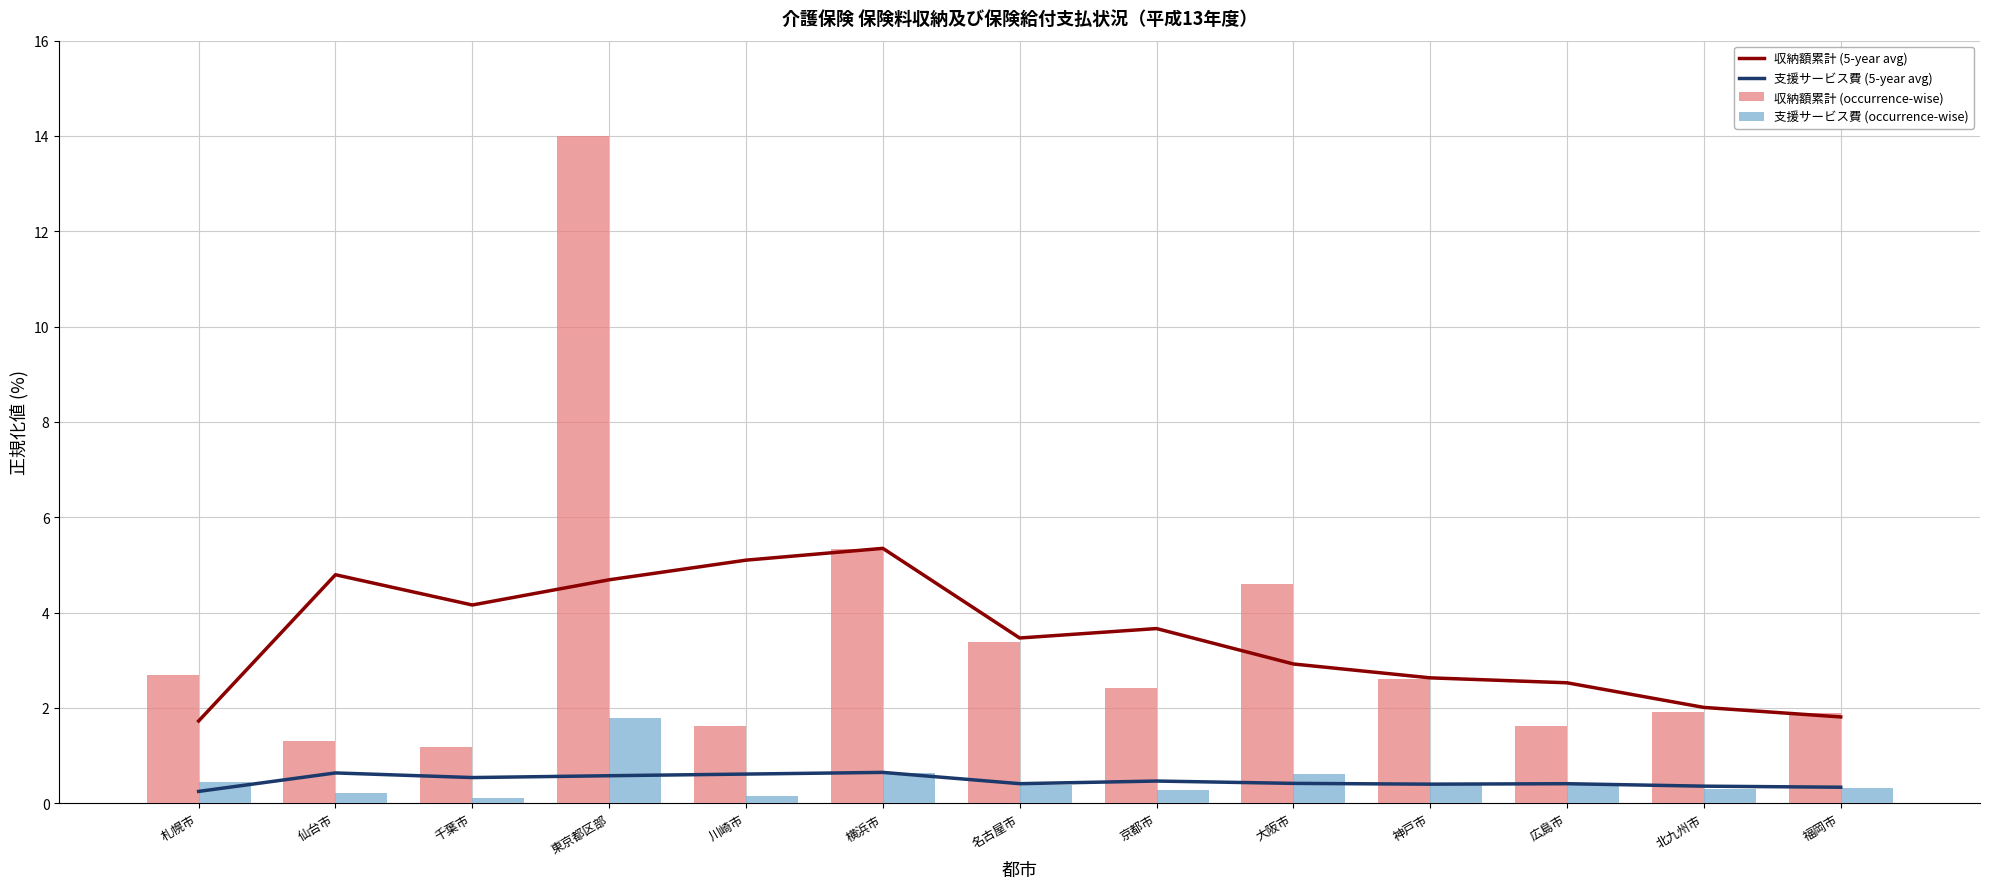

Reading left to right, list all the values displayed in this chart.

収納額累計 (5-year avg): 札幌市=1.7	仙台市=4.8	千葉市=4.2	東京都区部=4.7	川崎市=5.1	横浜市=5.3	名古屋市=3.5	京都市=3.7	大阪市=2.9	神戸市=2.6	広島市=2.5	北九州市=2.0	福岡市=1.8
支援サービス費 (5-year avg): 札幌市=0.2	仙台市=0.6	千葉市=0.5	東京都区部=0.6	川崎市=0.6	横浜市=0.6	名古屋市=0.4	京都市=0.5	大阪市=0.4	神戸市=0.4	広島市=0.4	北九州市=0.4	福岡市=0.3
収納額累計 (occurrence-wise): 札幌市=2.7	仙台市=1.3	千葉市=1.2	東京都区部=14.0	川崎市=1.6	横浜市=5.3	名古屋市=3.4	京都市=2.4	大阪市=4.6	神戸市=2.6	広島市=1.6	北九州市=1.9	福岡市=1.9
支援サービス費 (occurrence-wise): 札幌市=0.4	仙台市=0.2	千葉市=0.1	東京都区部=1.8	川崎市=0.1	横浜市=0.6	名古屋市=0.4	京都市=0.3	大阪市=0.6	神戸市=0.4	広島市=0.4	北九州市=0.3	福岡市=0.3